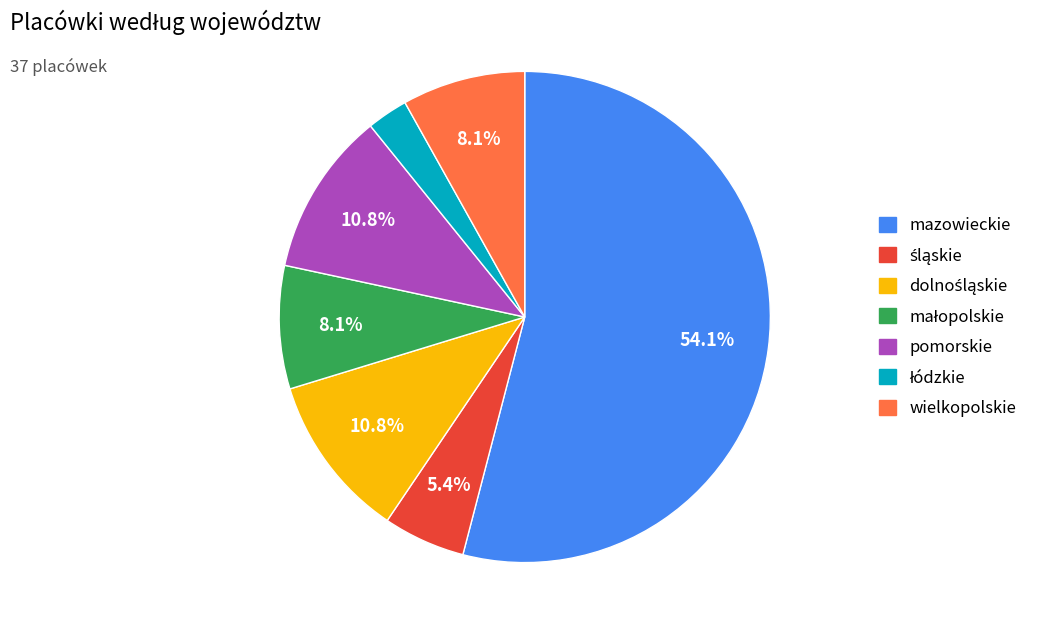

To the nearest percent, what is the average slice percentage?

14%